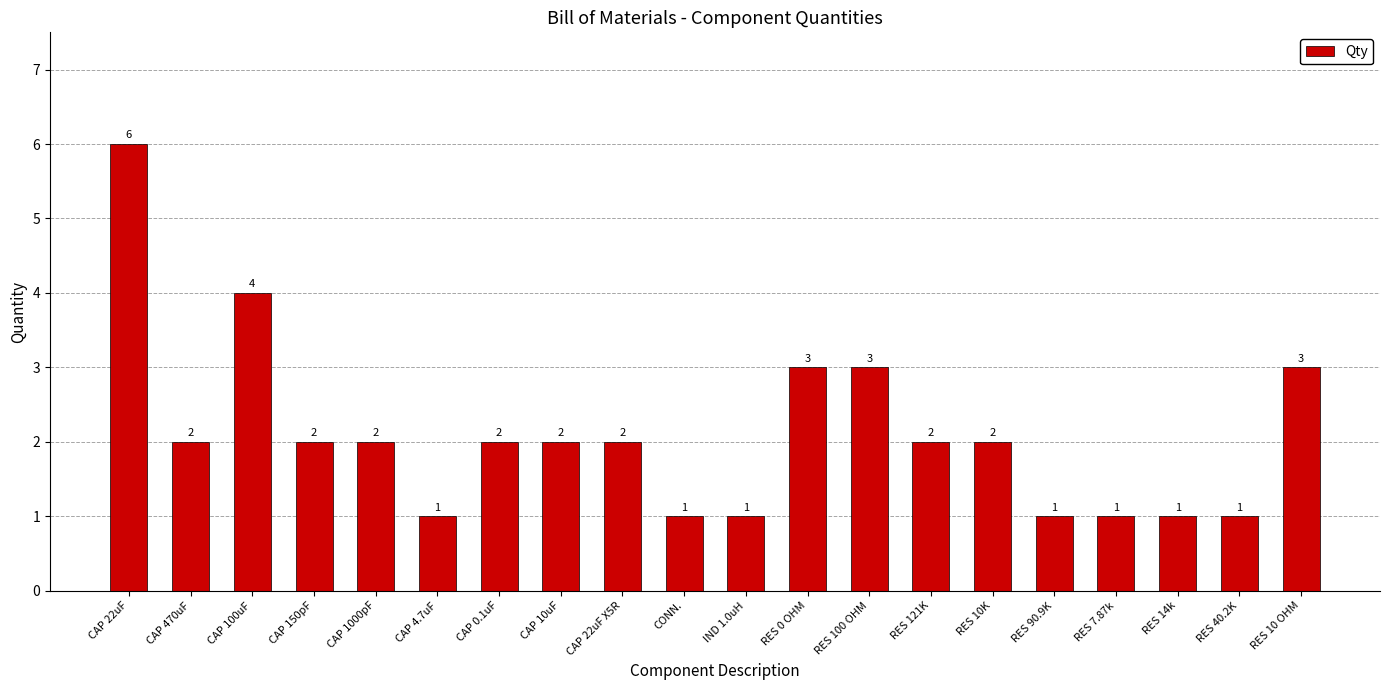

What is the change in value from RES 100 OHM to RES 40.2K?

-2